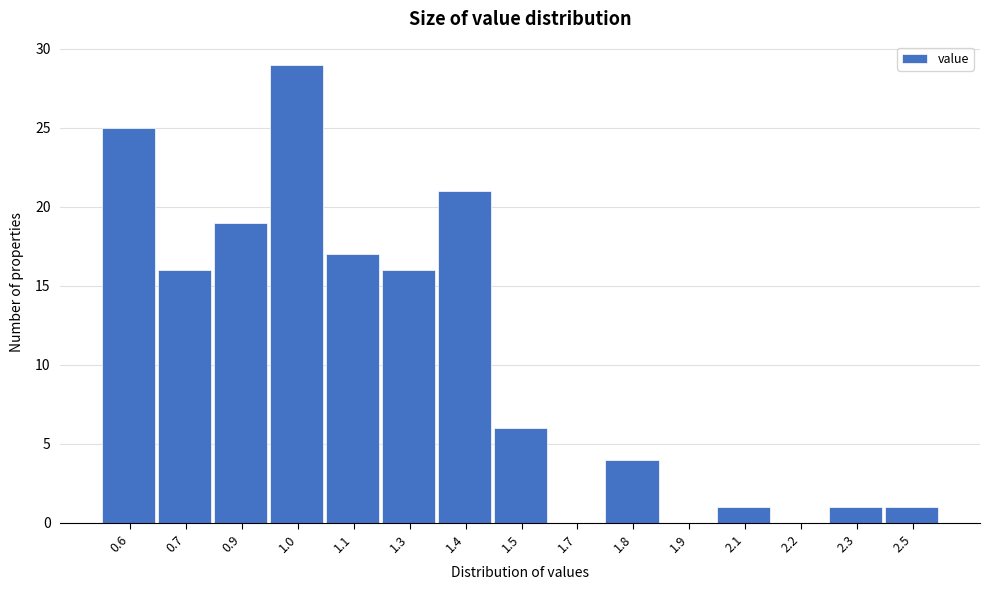

Reading left to right, extract all data points from this chart.

0.6=25	0.7=16	0.9=19	1.0=29	1.1=17	1.3=16	1.4=21	1.5=6	1.7=0	1.8=4	1.9=0	2.1=1	2.2=0	2.3=1	2.5=1